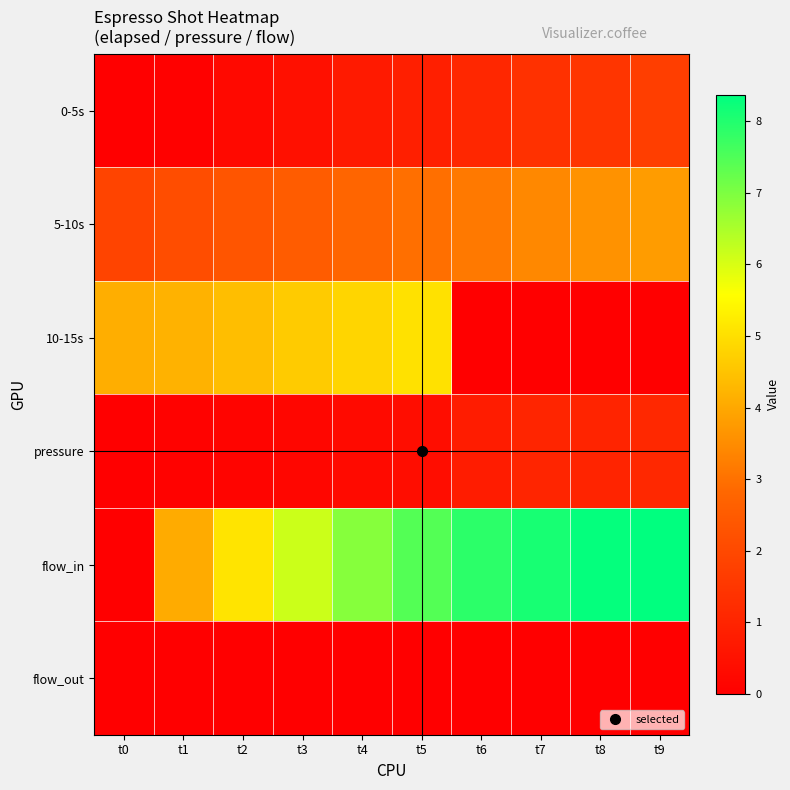

At how many categories does at least one series exceed 0?

10